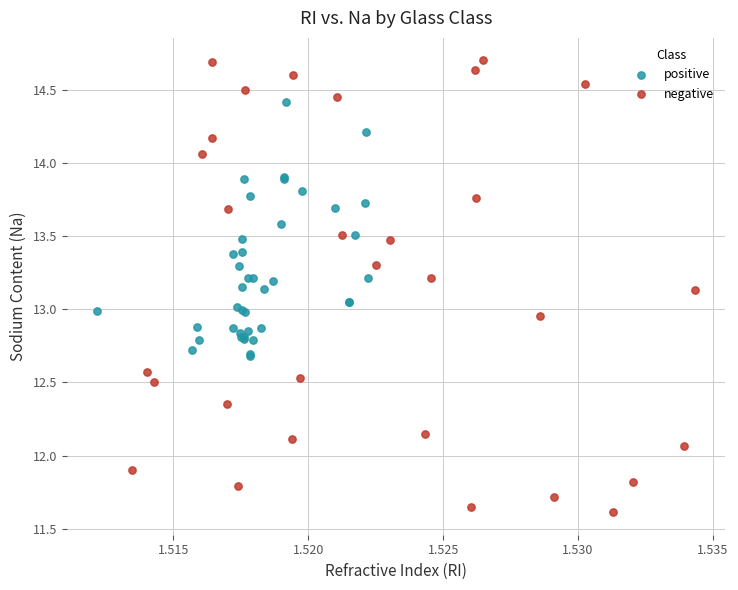

Which series has the largest Y range (max minus min)?

negative